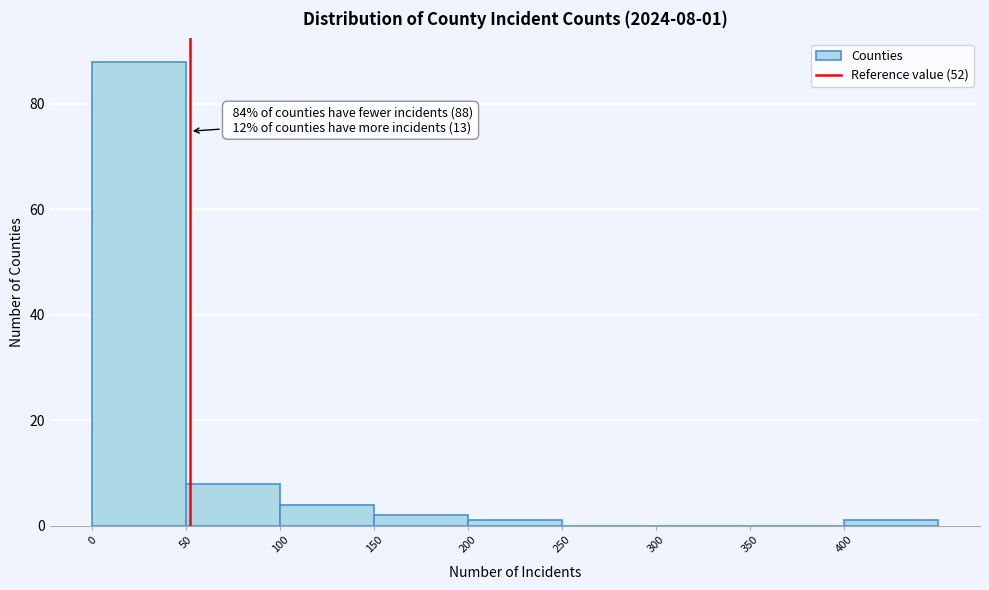

Over which range of the x-axis is the bar tallest?

0 to 50